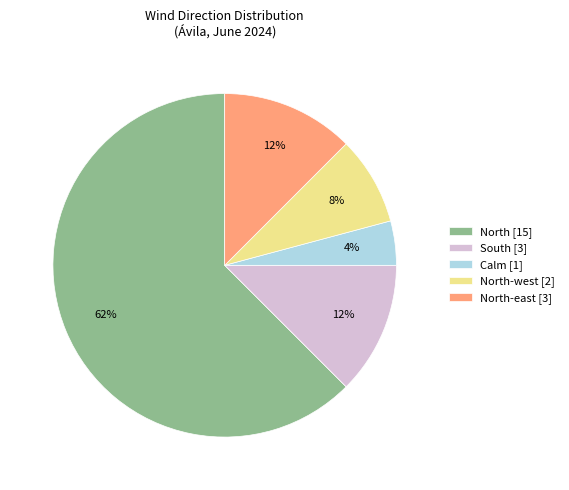

Between North [15] and South [3], which is larger?

North [15]